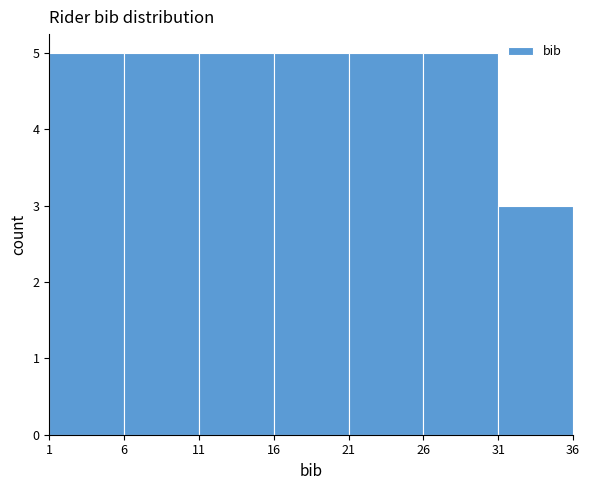

Reading left to right, list every bar in this chart as the range it spans on the x-axis followed by its height. The values are not printed on the chart, so give them approximately, as read against the axis.

1 to 6: 5
6 to 11: 5
11 to 16: 5
16 to 21: 5
21 to 26: 5
26 to 31: 5
31 to 36: 3